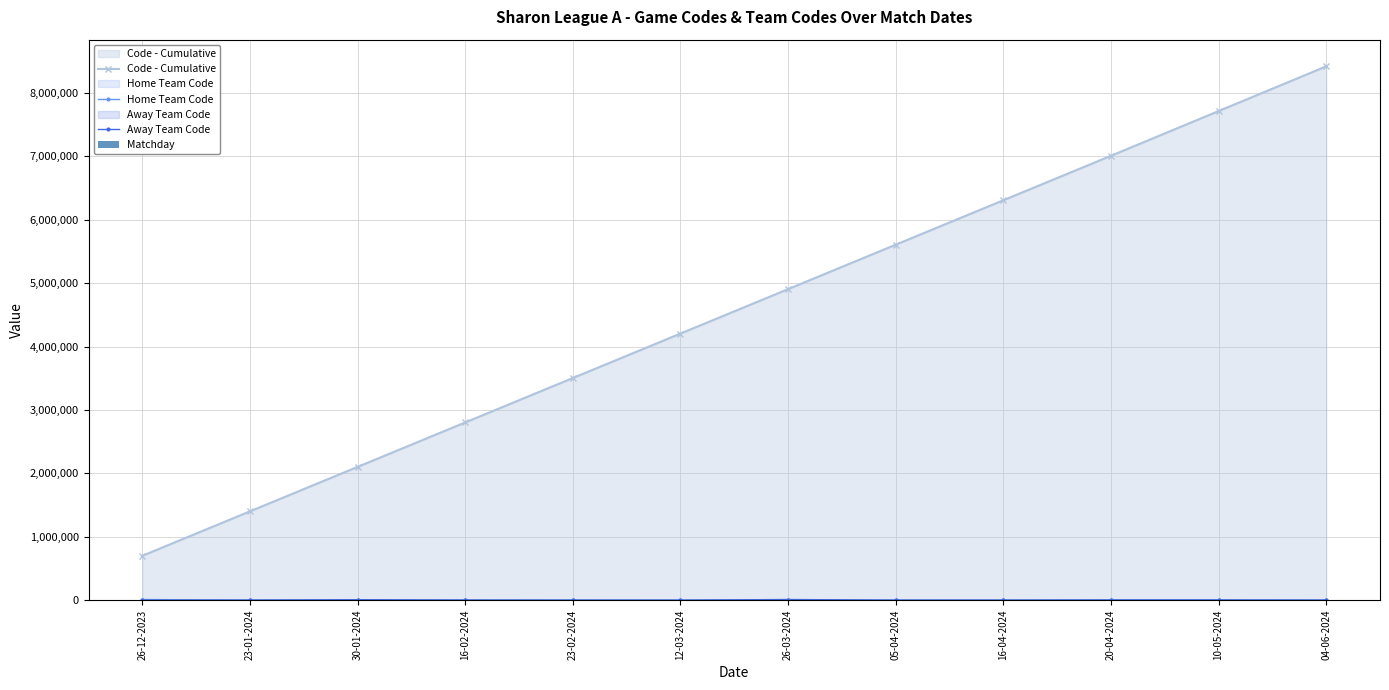

What is the sum of all Home Team Code values?

35758